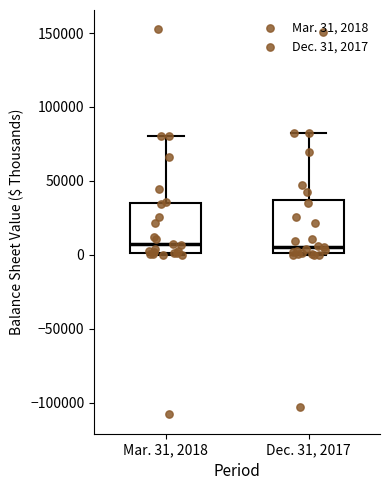

Reading left to right, read every box against the y-axis: the position of its median line, the range the box covers, and the ends of its whiskers. The values are not printed on the chart, so give them approximately, as read against the axis.

Mar. 31, 2018: median 5000, box 0 to 35000, whiskers 0 to 80000
Dec. 31, 2017: median 5000, box 0 to 35000, whiskers 0 to 80000